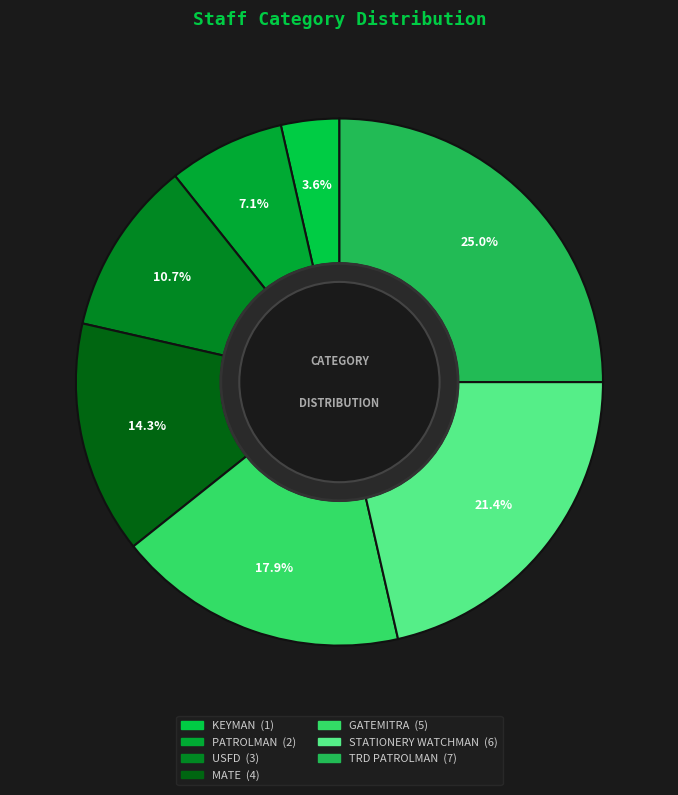

Does MATE represent more than half of the total?

No